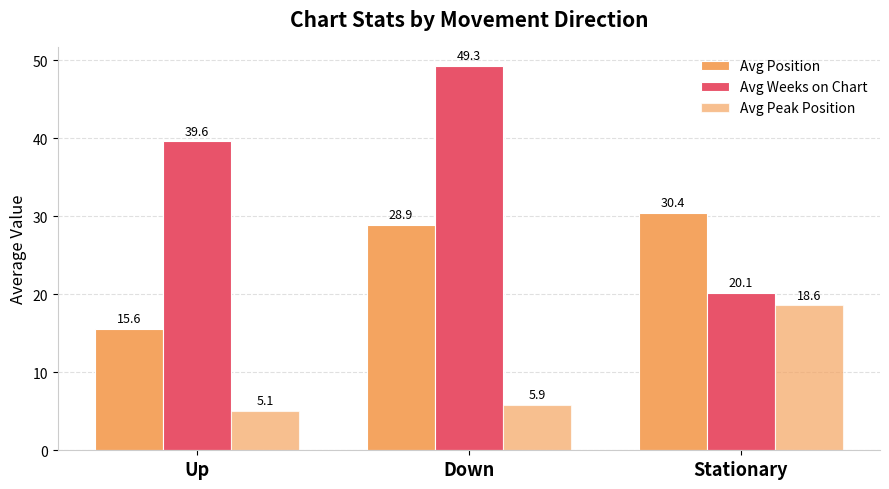

At how many categories does at least one series exceed 22?

3